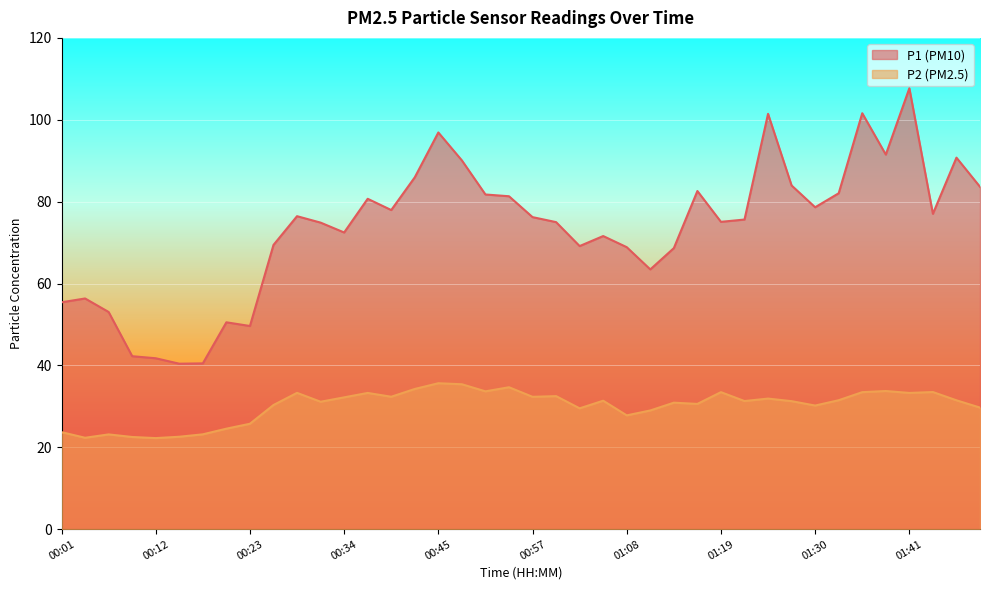

What position from the right is 00:18?

34